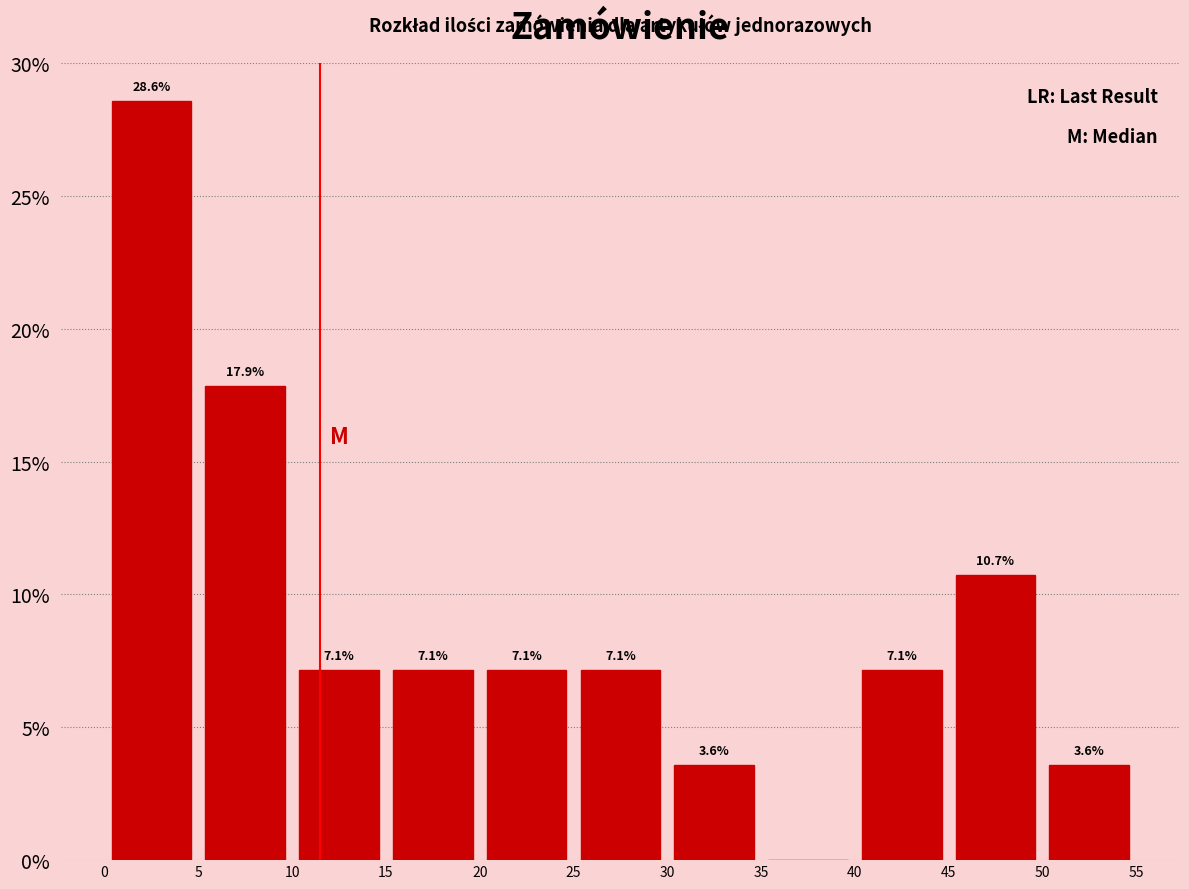

Over which range of the x-axis is the bar tallest?

0 to 5